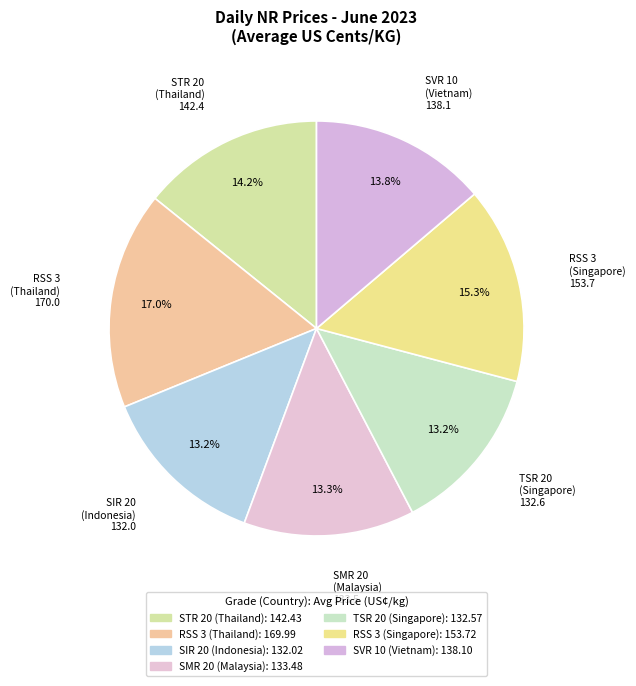

What is the smallest slice in the pie chart?

SIR 20
(Indonesia)